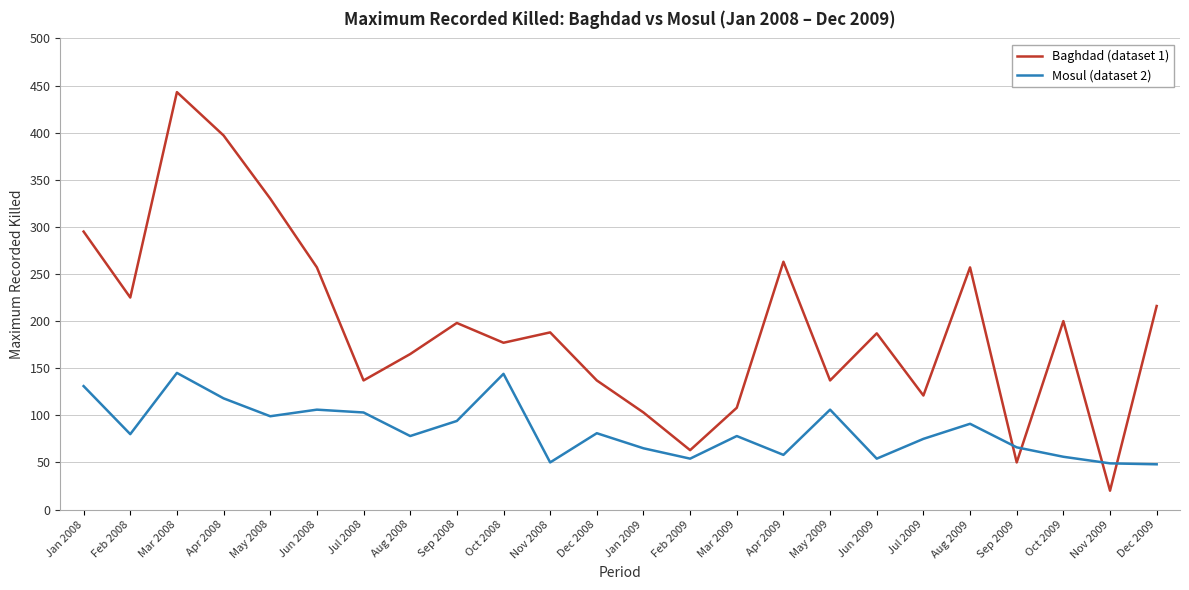

Rank the series by their average value, from highest to lowest.

Baghdad (dataset 1), Mosul (dataset 2)